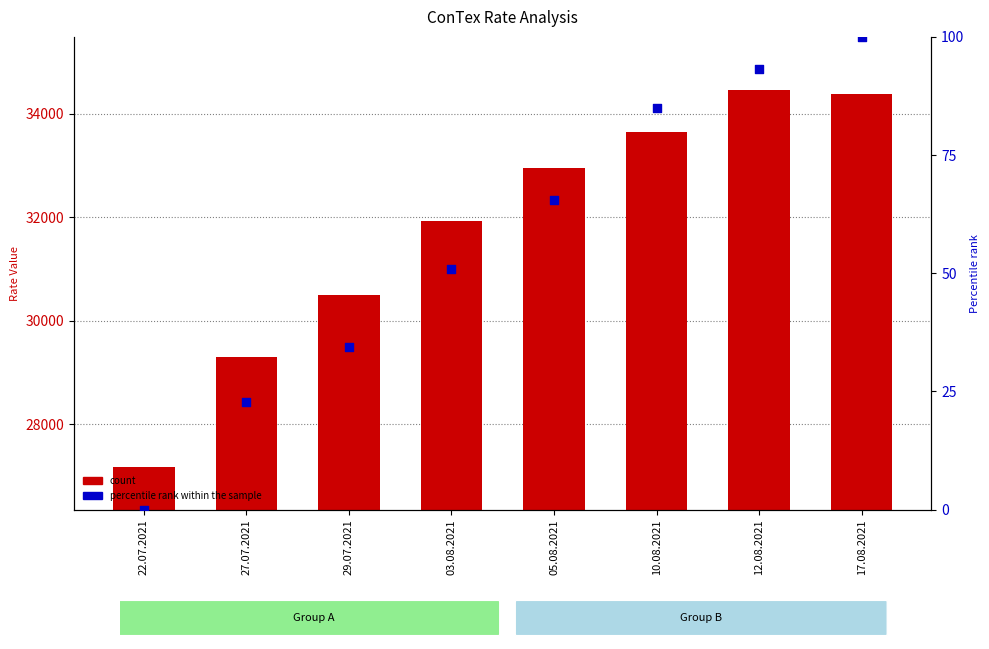

Which series has the largest total across all categories?

count